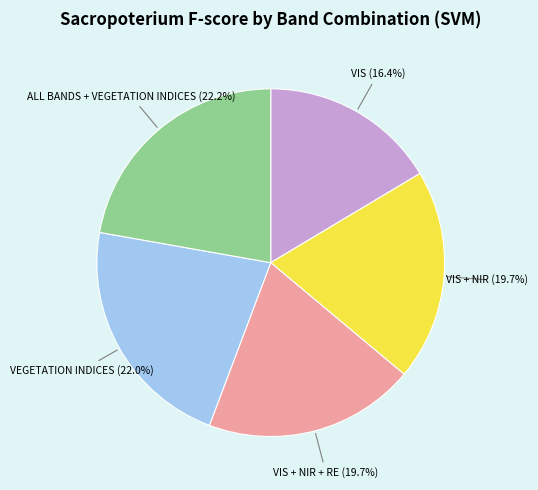

How much of the chart is everything except ALL BANDS + VEGETATION INDICES?

77.8%